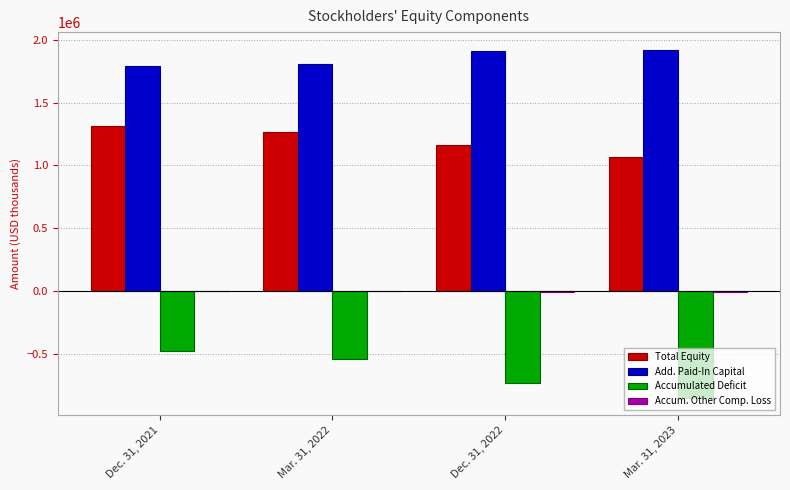

What is the highest value of the Total Equity series?

1316759